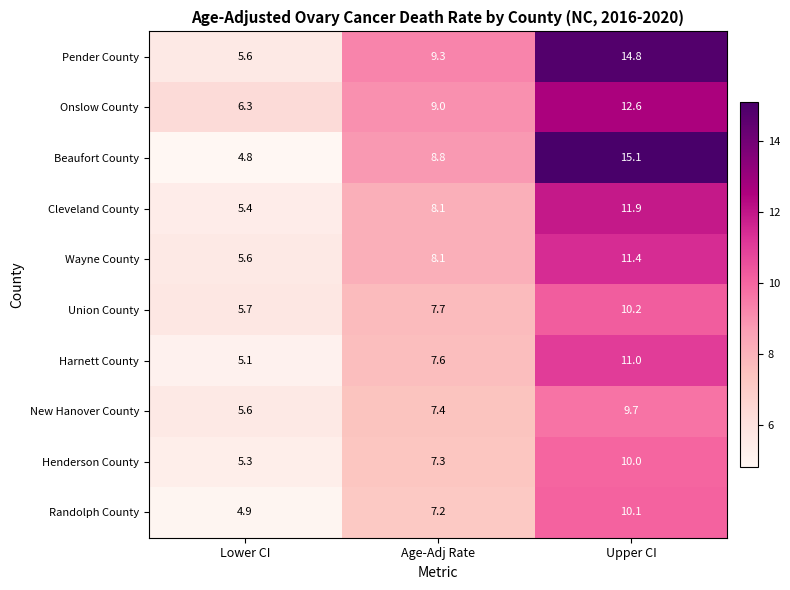

Reading right to left, extract all data points from this chart.

Pender County: 14.8	9.3	5.6
Onslow County: 12.6	9.0	6.3
Beaufort County: 15.1	8.8	4.8
Cleveland County: 11.9	8.1	5.4
Wayne County: 11.4	8.1	5.6
Union County: 10.2	7.7	5.7
Harnett County: 11.0	7.6	5.1
New Hanover County: 9.7	7.4	5.6
Henderson County: 10.0	7.3	5.3
Randolph County: 10.1	7.2	4.9